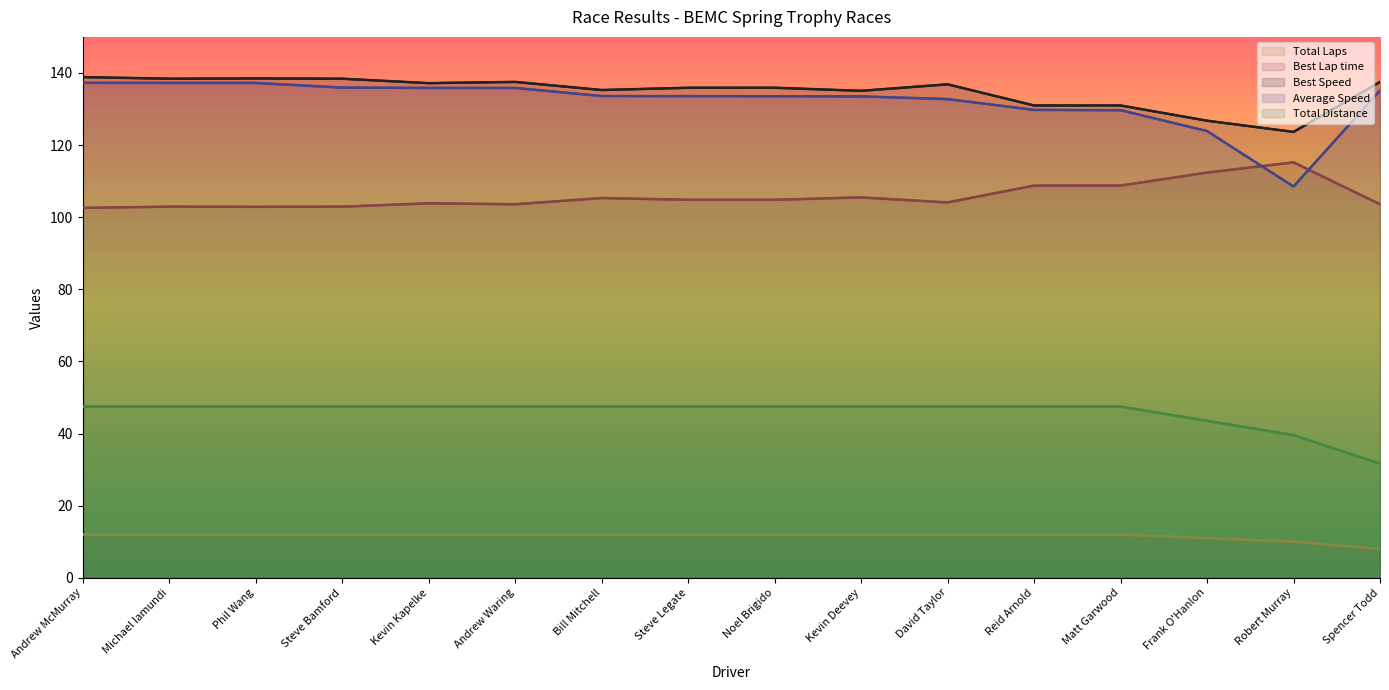

At which category is the sum across all series the highest?

Andrew McMurray